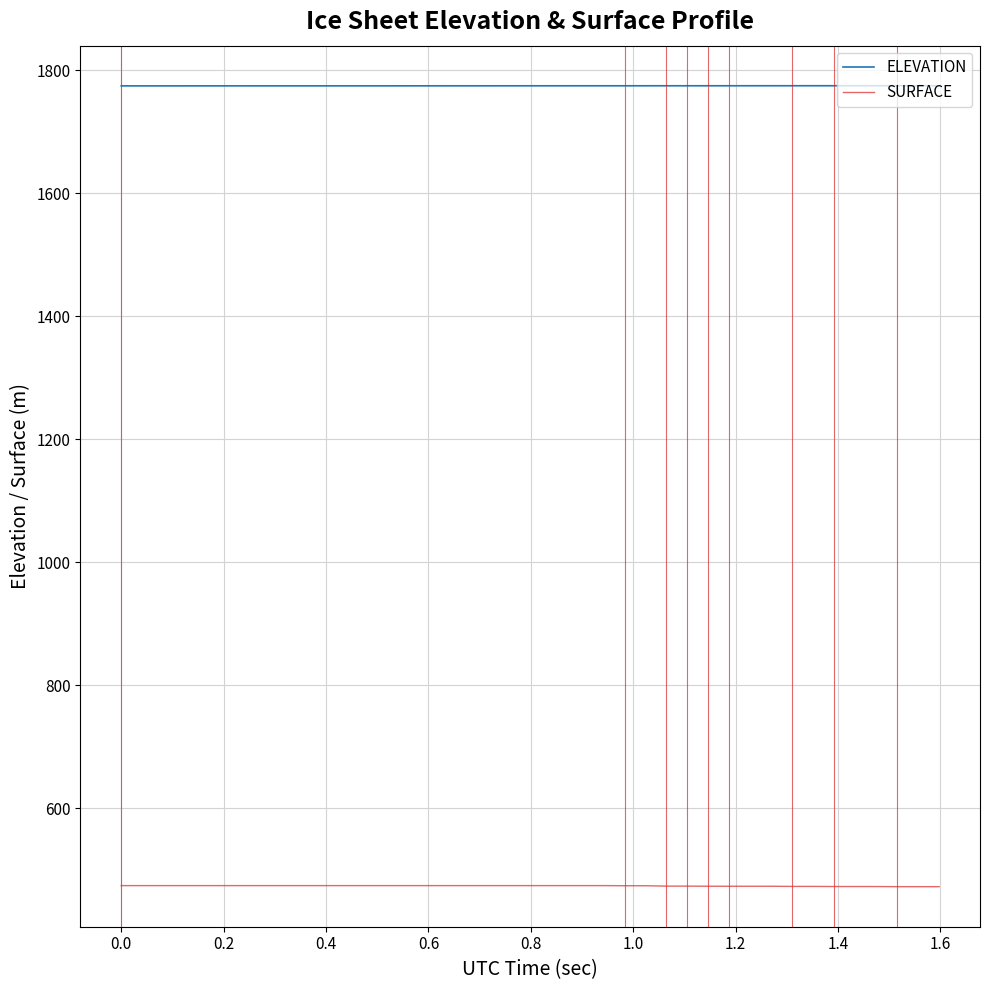

What are all the series names shown in the legend?

ELEVATION, SURFACE